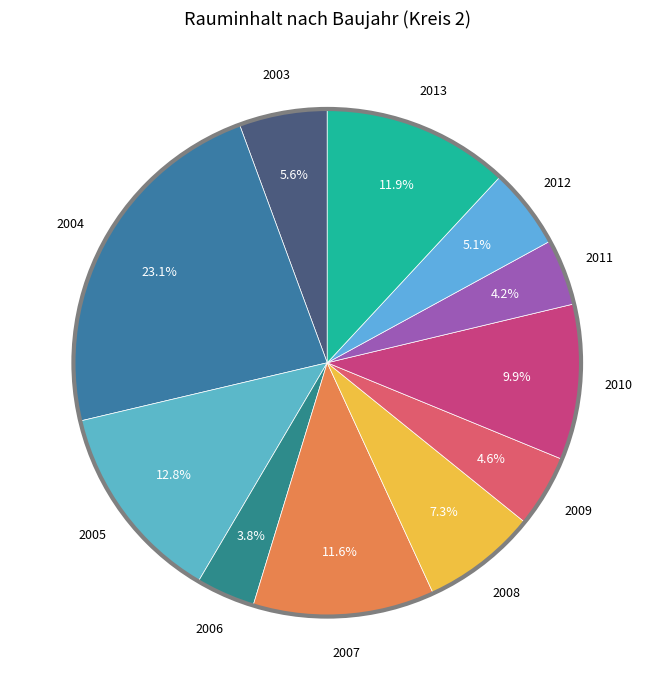

Count the number of slices in the pie.

11